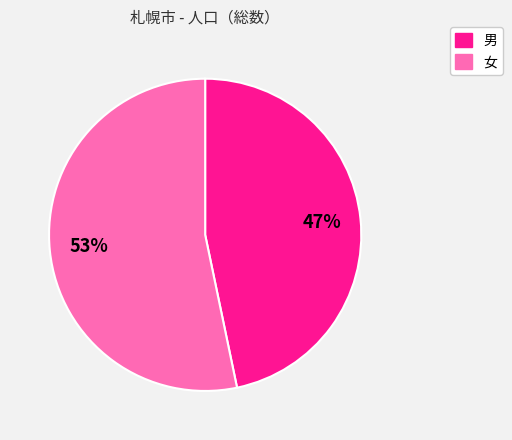

Does 女 account for over 50% of the chart?

Yes